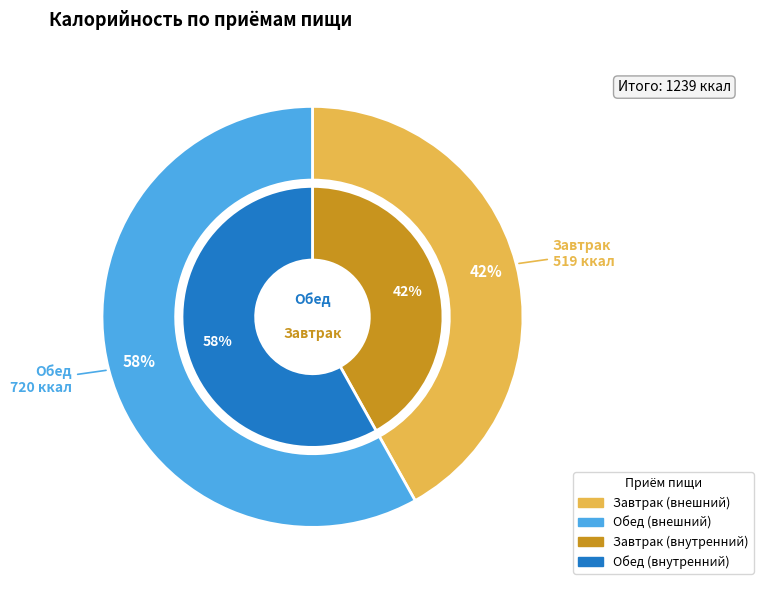

What is the majority slice?

Обед